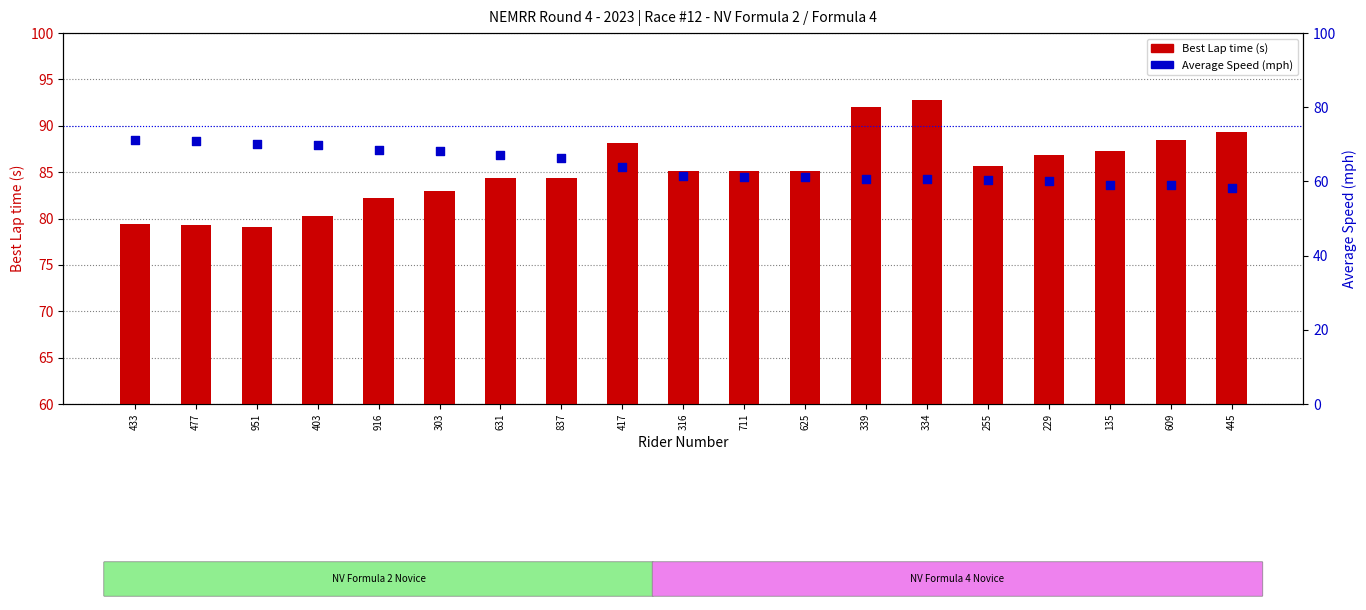

Which series reaches the maximum Y coordinate?

Best Lap time (s)